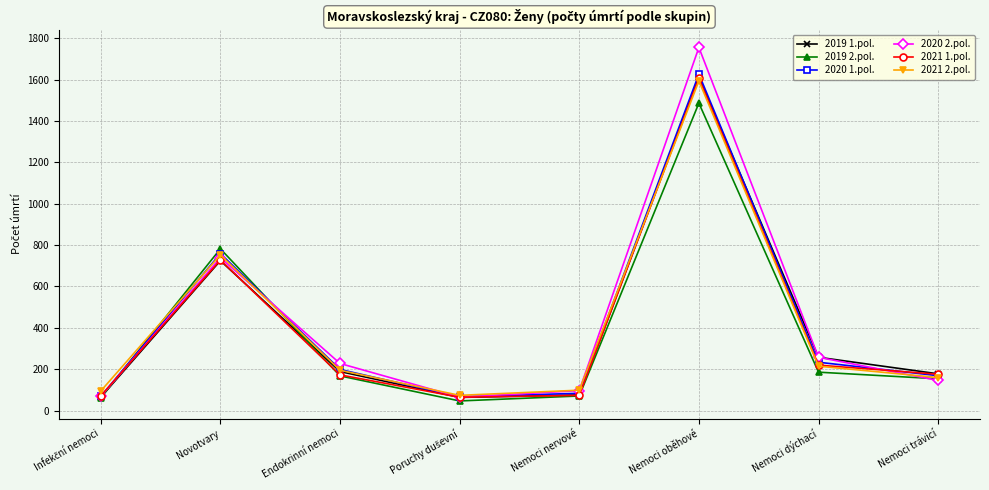

What is the lowest value of the 2021 1.pol. series?

65